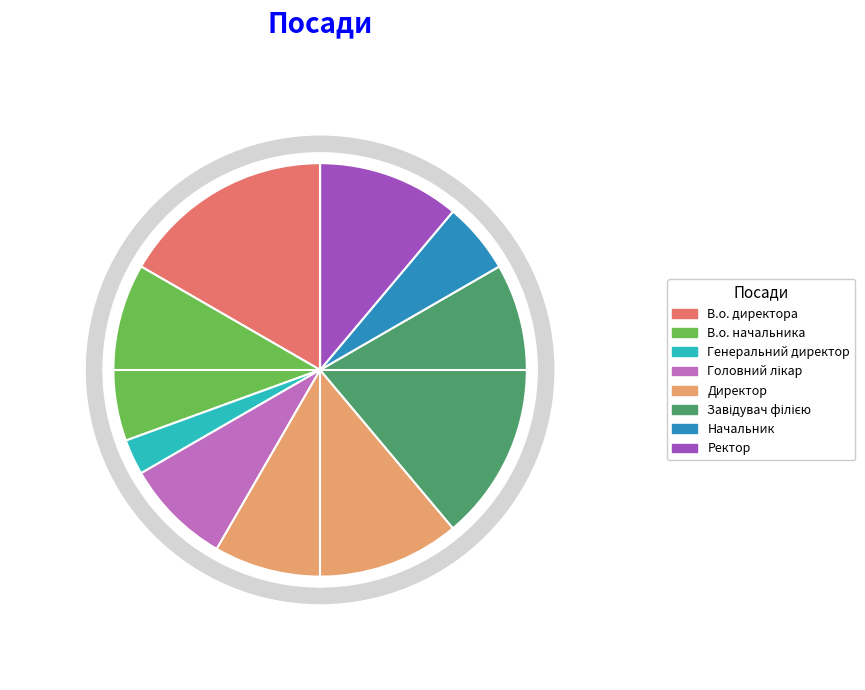

What is the change in value from Директор to Ректор?

-3